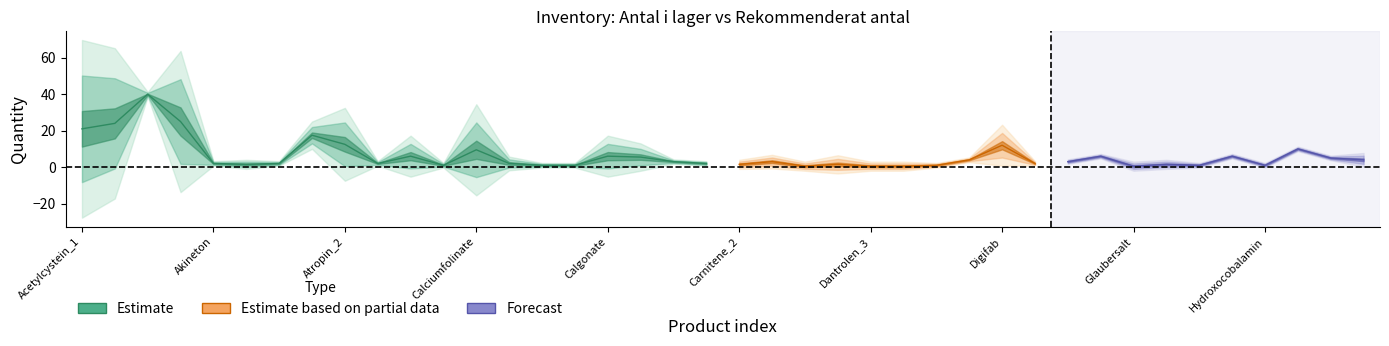

What is the spread (max minus min) of values at Carnitene_2?

1